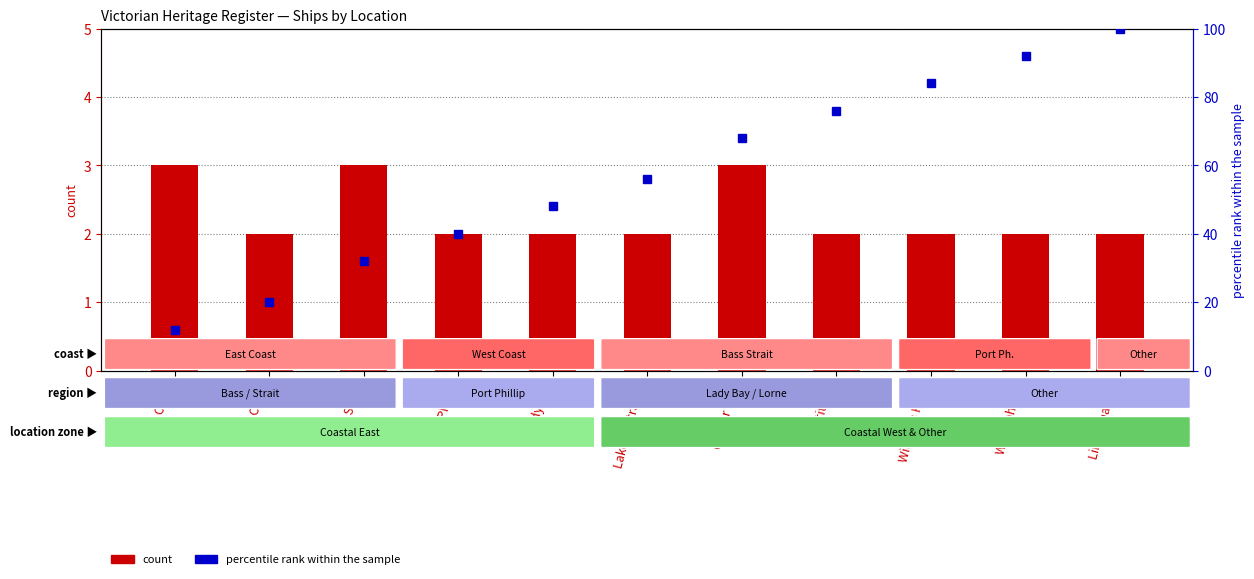

True or false: percentile rank within the sample has a value of 45 at Louttit Bay.

False